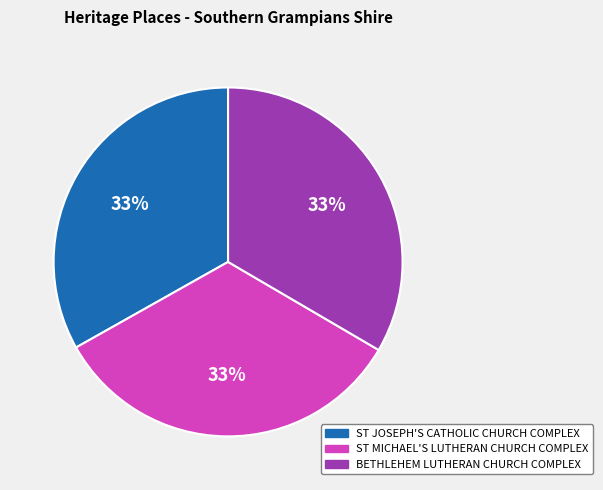

Is it true that ST MICHAEL'S LUTHERAN CHURCH COMPLEX is 45% of the pie?

False